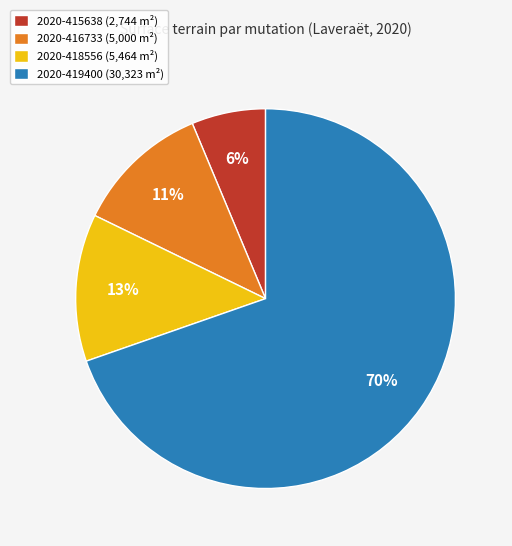

True or false: 2020-418556 (5,464 m²) accounts for 1% of the total.

False